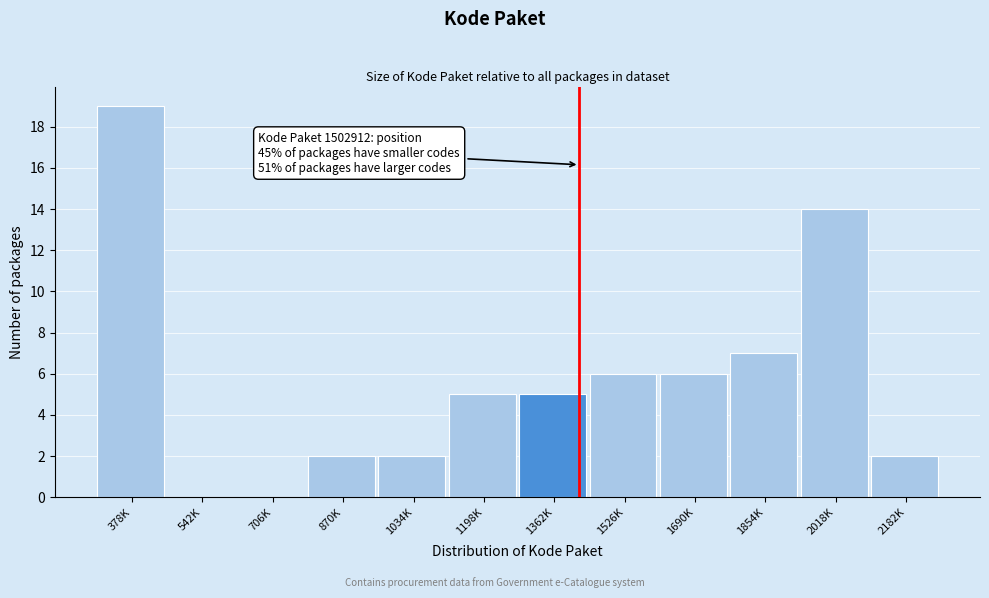

Reading right to left, extract all data points from this chart.

2182K=2	2018K=14	1854K=7	1690K=6	1526K=6	1362K=5	1198K=5	1034K=2	870K=2	706K=0	542K=0	378K=19